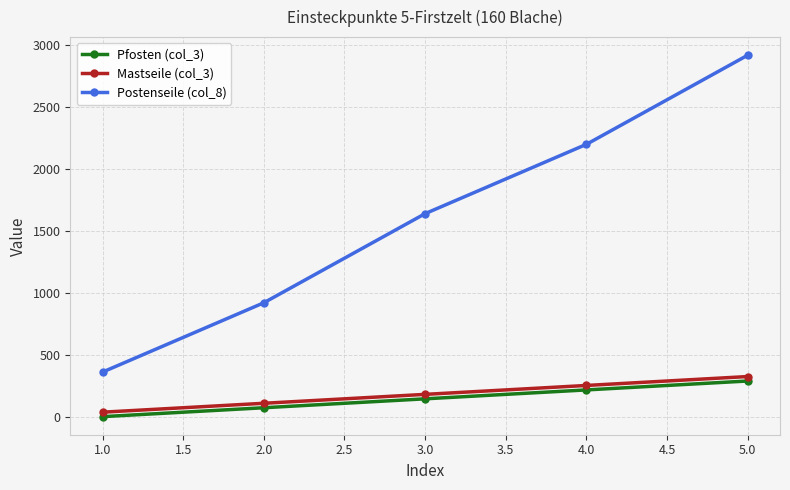

The value of Pfosten (col_3) at 2.0 is 72. True or false?

True